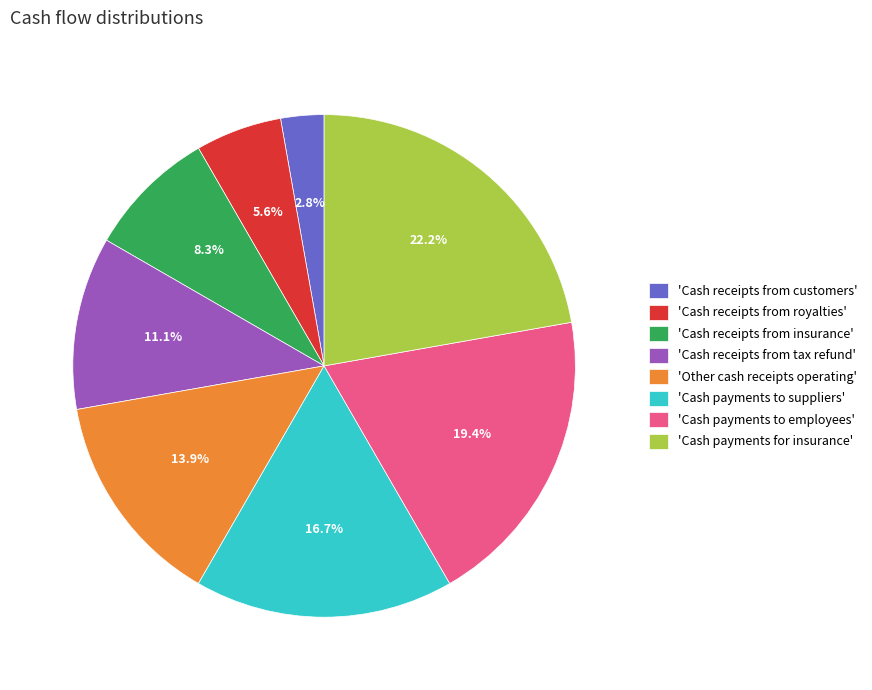

What is the ratio of the value at 'Cash receipts from royalties' to the value at 'Other cash receipts operating'?

0.4